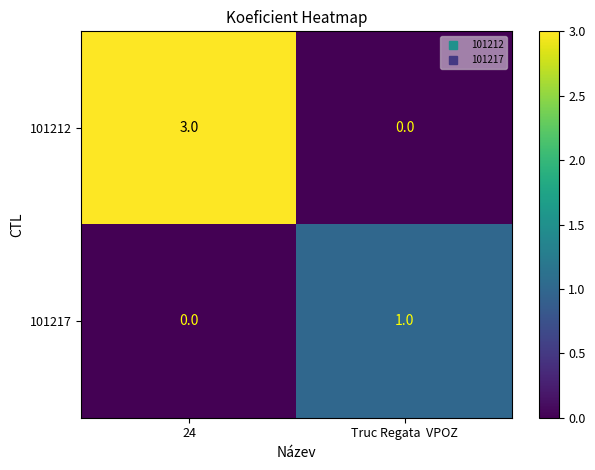

At which label is 101212 closest to 1?

Truc Regata  VPOZ